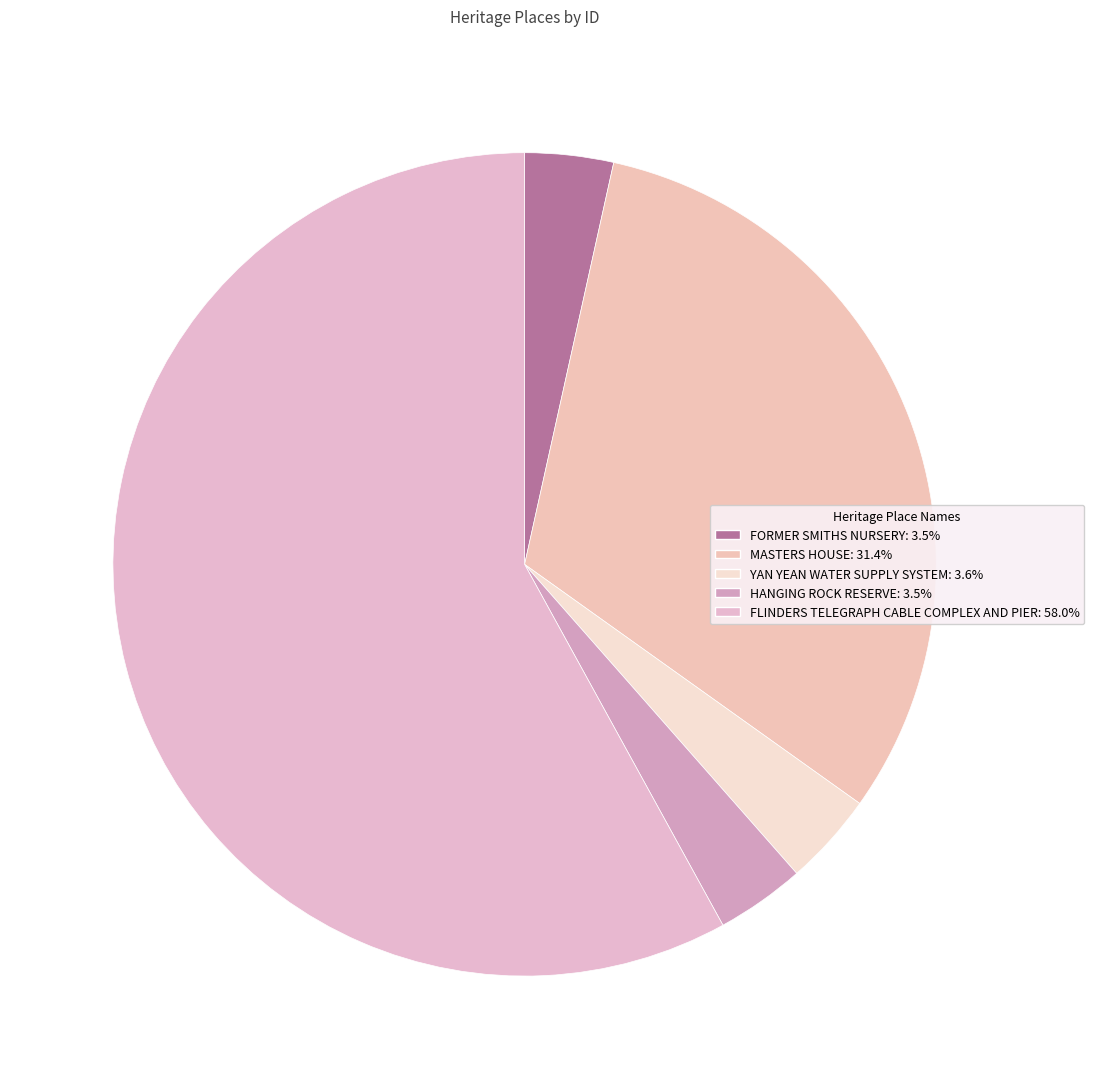

Between FLINDERS TELEGRAPH CABLE COMPLEX AND PIER and MASTERS HOUSE, which is larger?

FLINDERS TELEGRAPH CABLE COMPLEX AND PIER